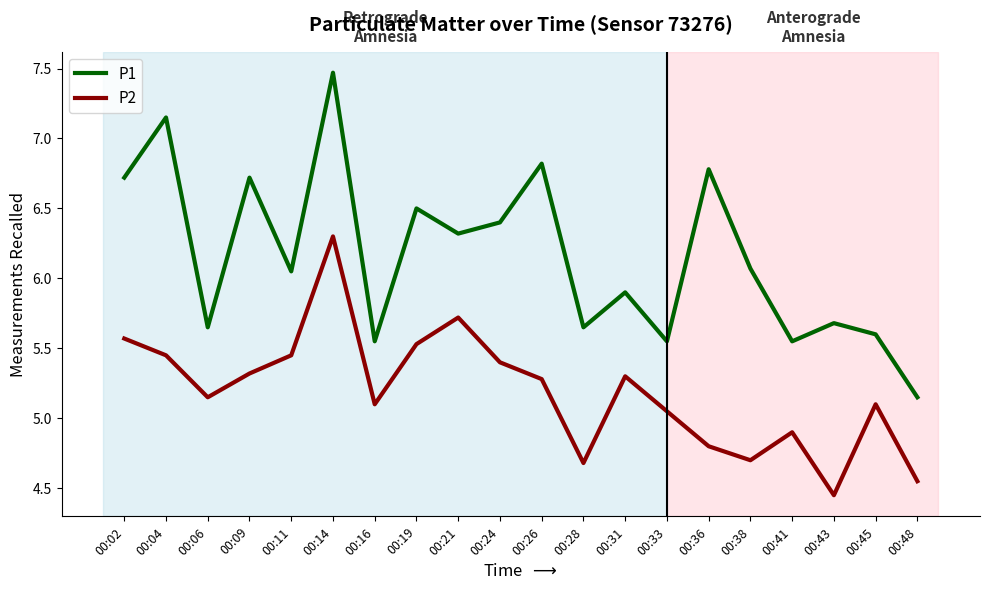

True or false: P2 and P1 cross at least once.

False